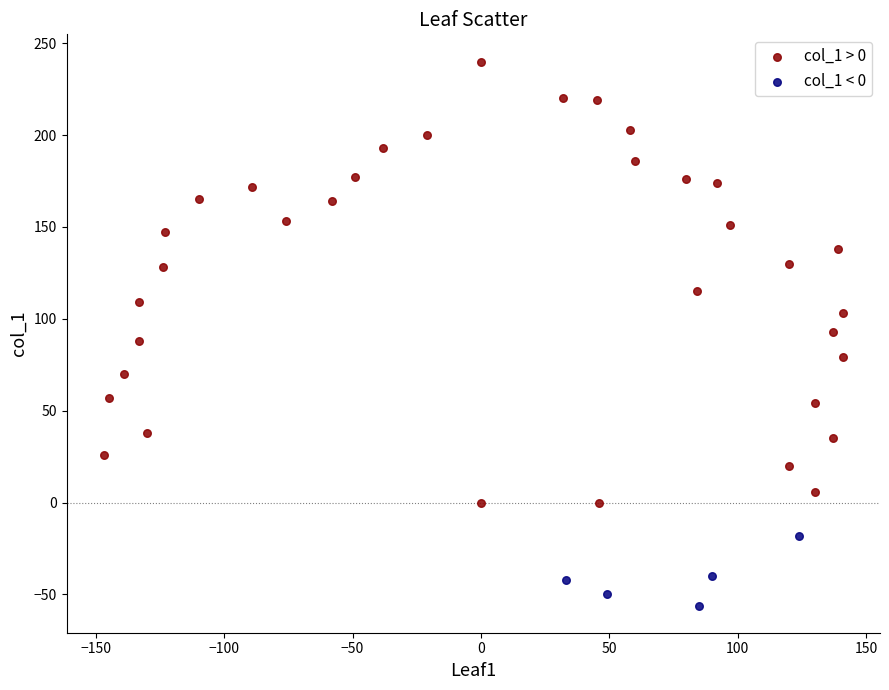

Which series contains the highest Y value?

col_1 > 0